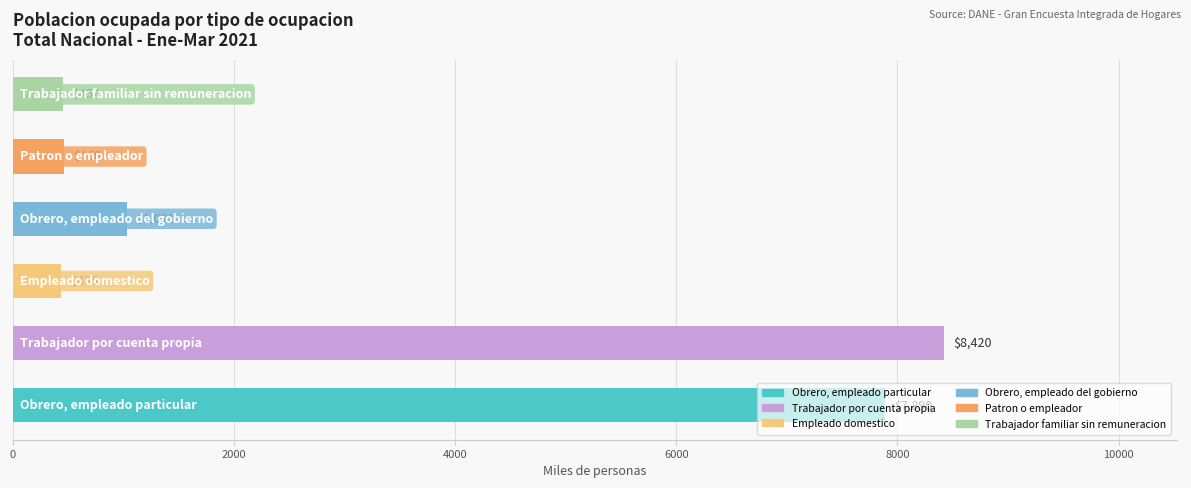

Count the number of values greater than 1031.

3